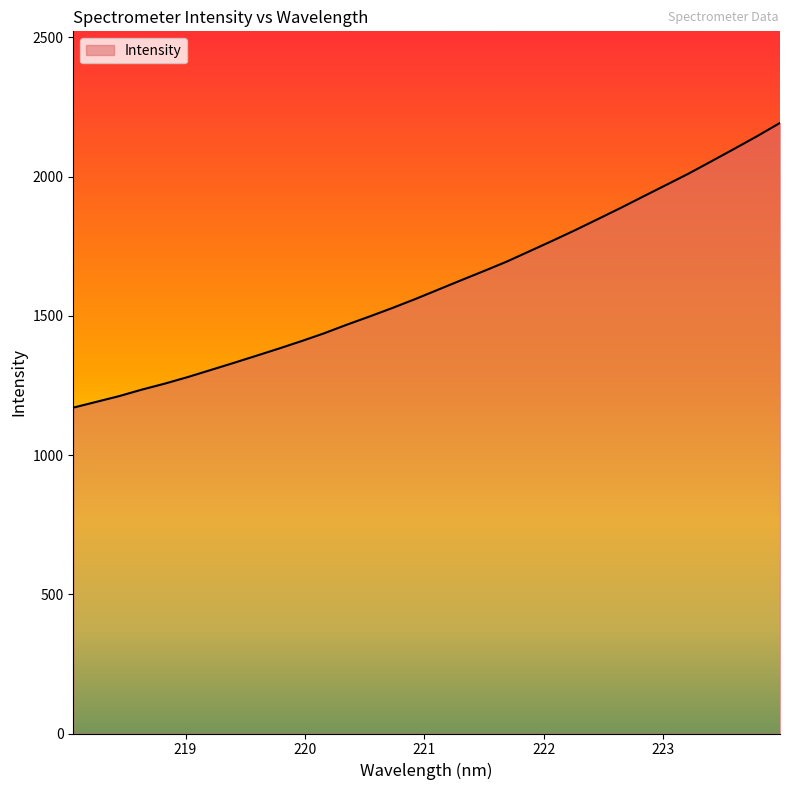

What is the difference between the maximum and minimum values?

1022.4